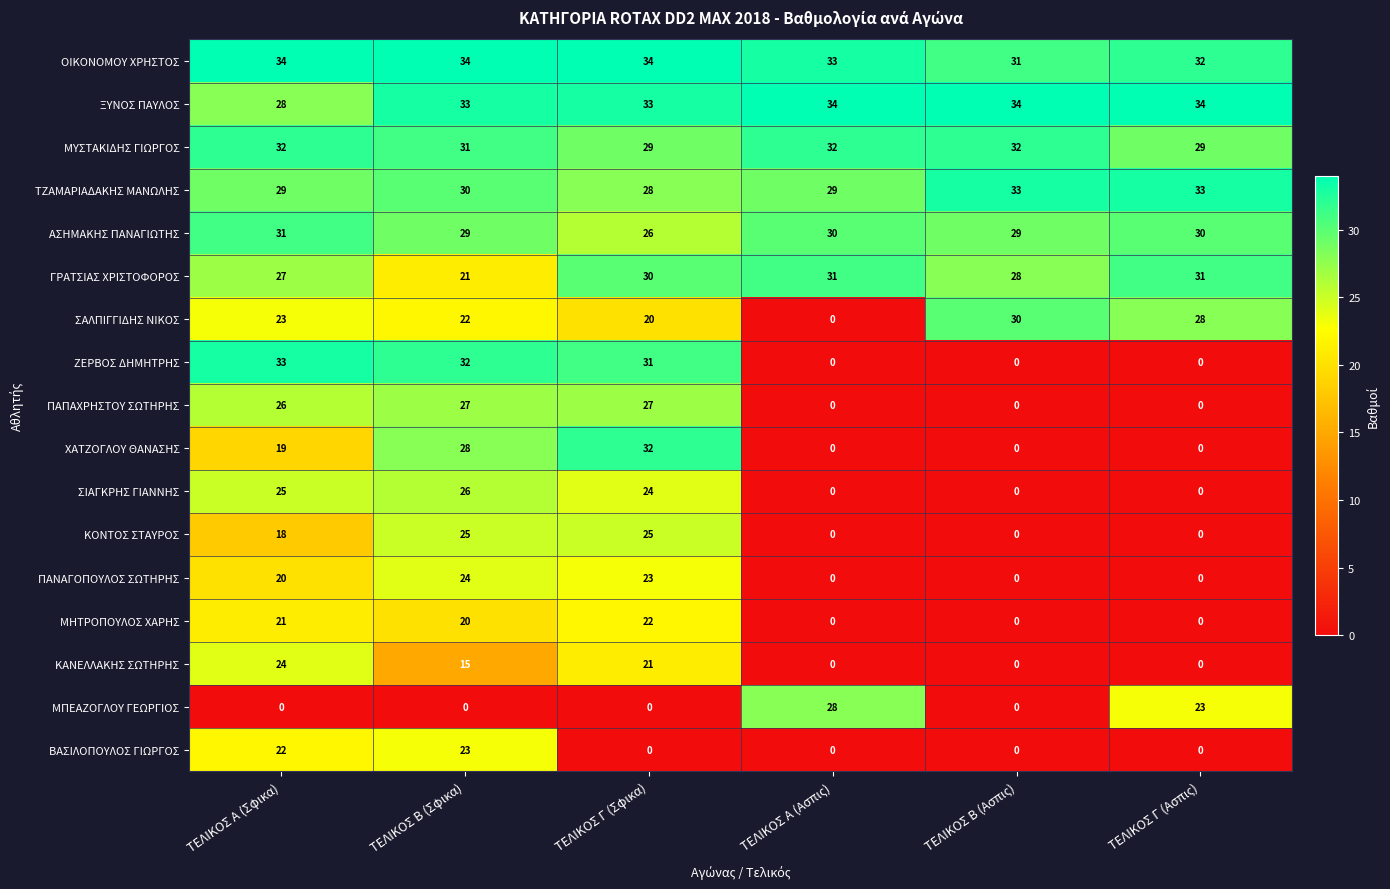

What is the difference between the highest and lowest values at ΤΕΛΙΚΟΣ Γ (Σφικα)?

34